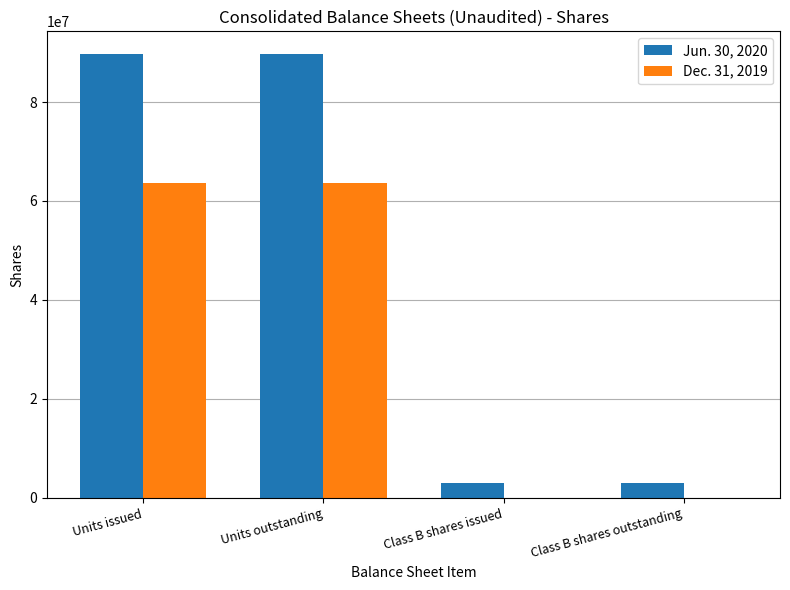

Between Units outstanding and Class B shares outstanding, which series saw the biggest shift?

Jun. 30, 2020